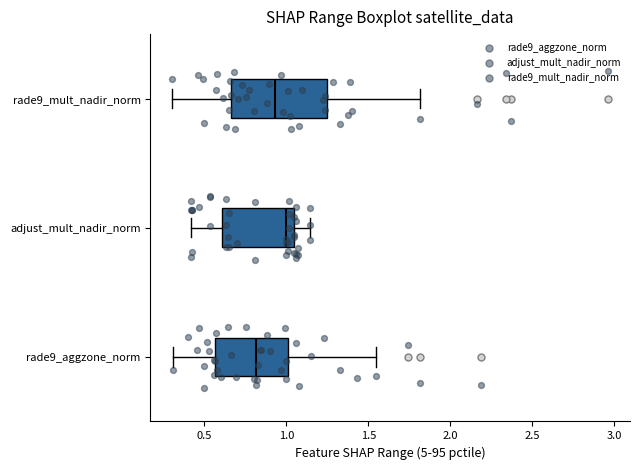

Reading bottom to top, transcribe this box plot: for each box, give where its median line is, the range the box spans, and where its two whiskers end, as read against the x-axis. The values are not printed on the chart, so give them approximately, as read against the axis.

rade9_aggzone_norm: median 0.80, box 0.55 to 1.00, whiskers 0.30 to 1.55
adjust_mult_nadir_norm: median 1.00, box 0.60 to 1.05, whiskers 0.40 to 1.15
rade9_mult_nadir_norm: median 0.95, box 0.65 to 1.25, whiskers 0.30 to 1.80